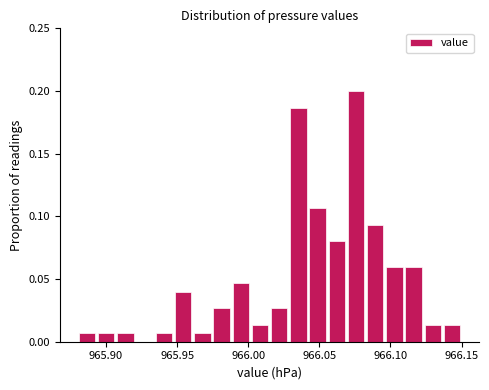

Read against the x-axis, roughly where is the centre of the tallest bar?

966.075